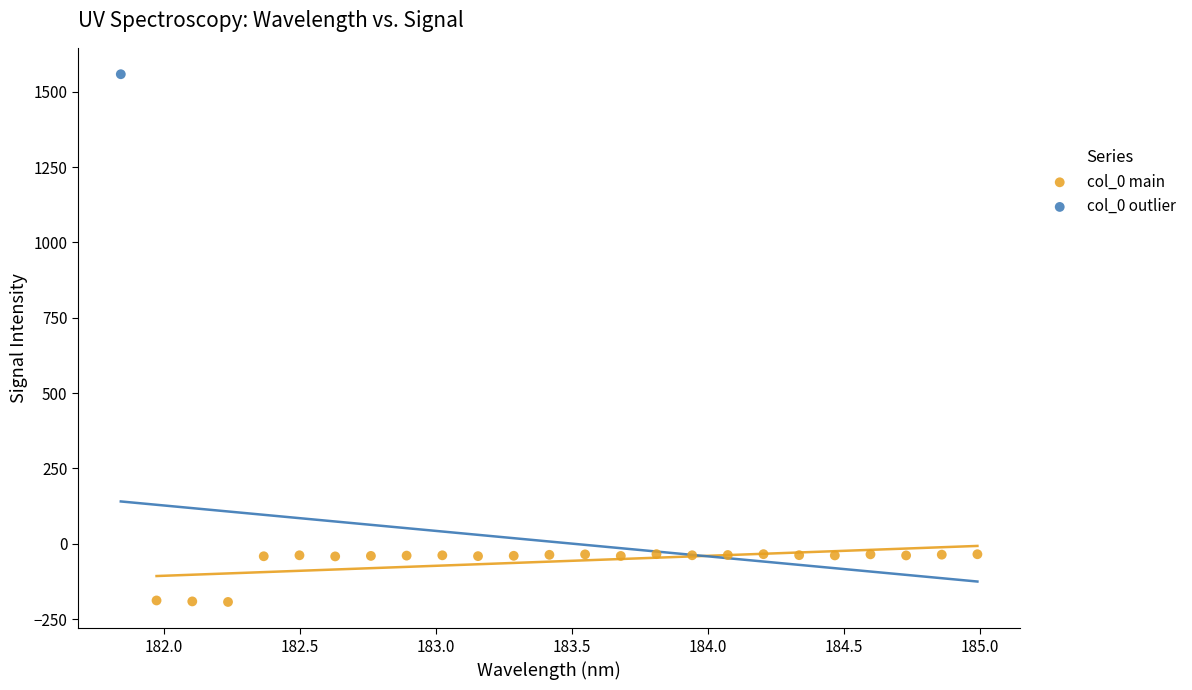

What are all the series names shown in the legend?

col_0 main, col_0 outlier